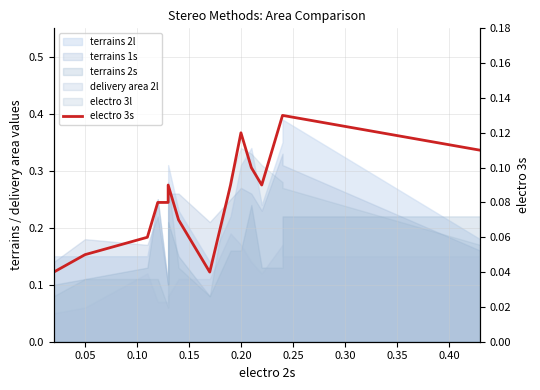

What is the change in value from 0.35 to 0.45?

+0.1